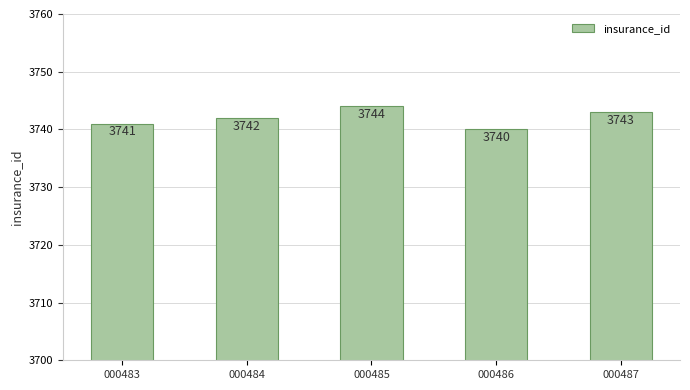

How many values are below 3742?

2